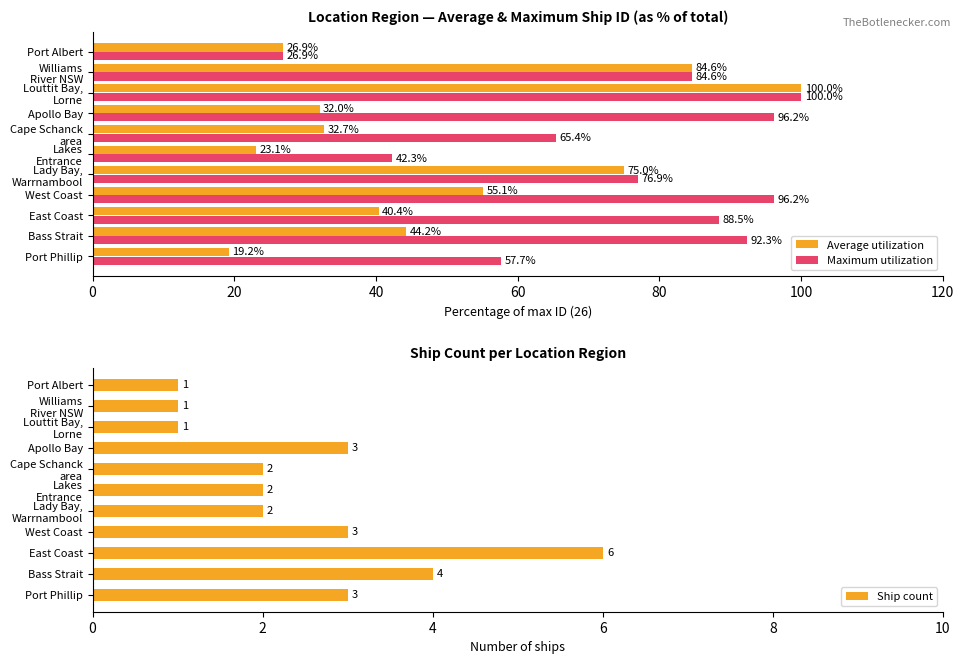

What is the sum of the Maximum utilization values at West Coast and Port Albert?

123.1